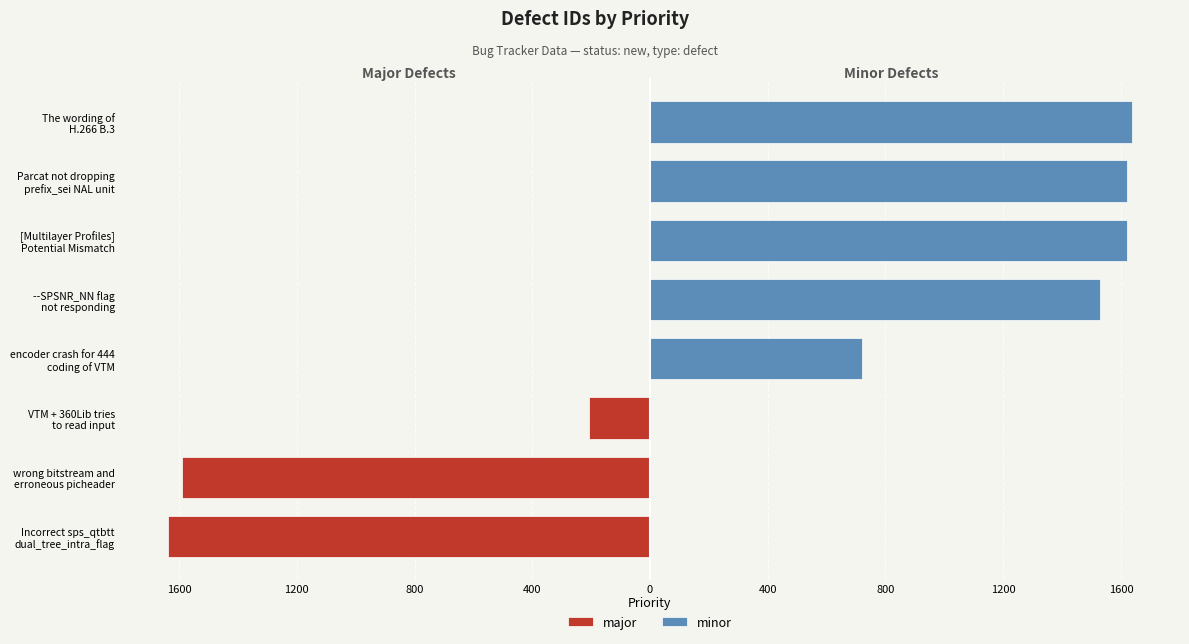

What is the ratio of the value at The wording of H.266 B.3 to the value at --SPSNR_NN flag not responding?

1.1